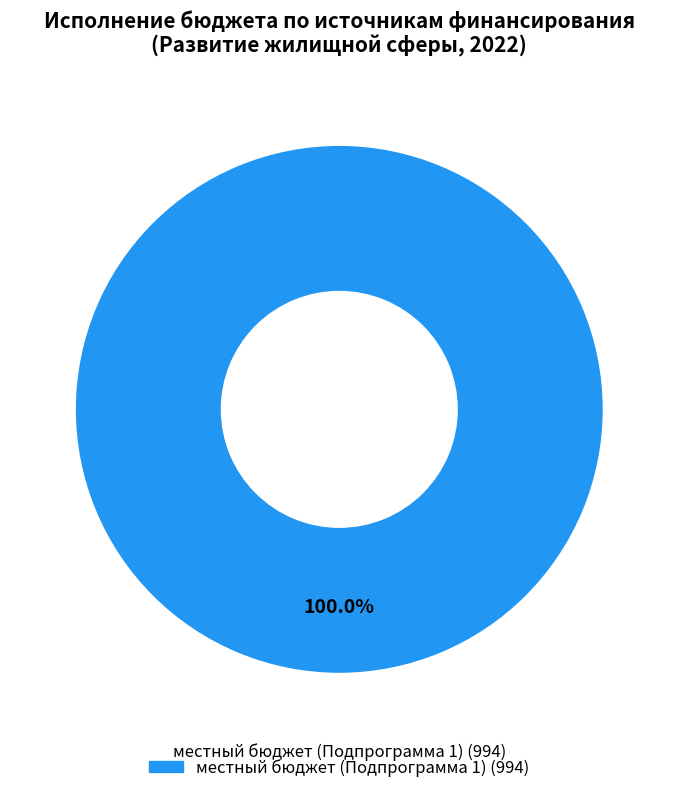

Is there any slice that represents more than half of the pie?

Yes